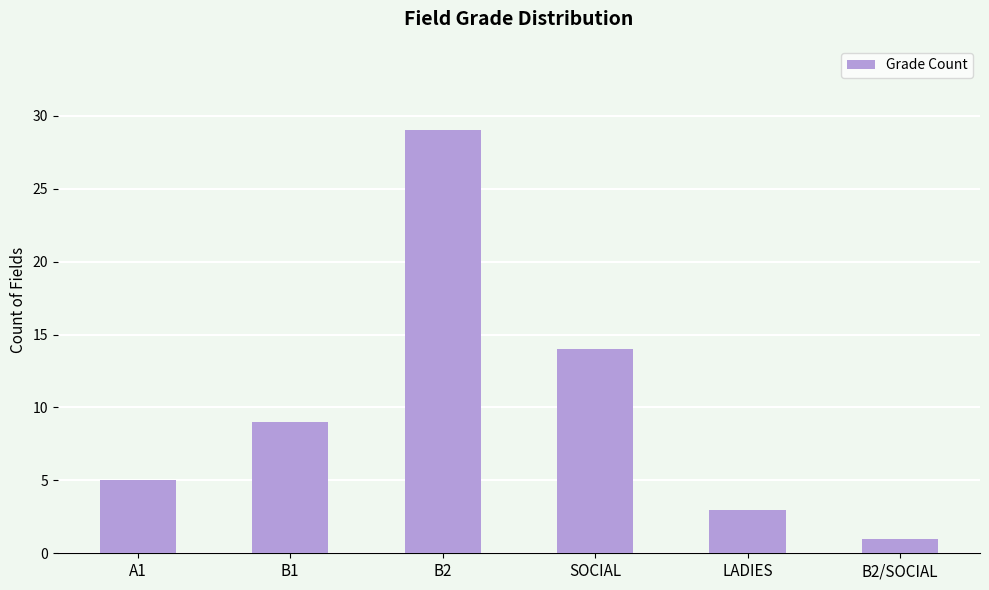

How many bars are there in total?

6